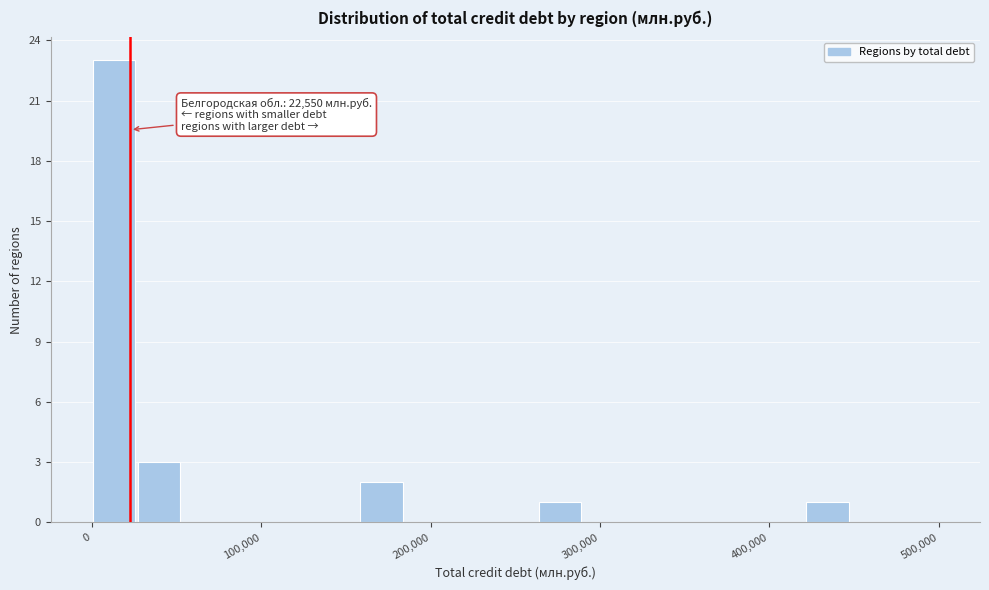

Read against the x-axis, roughly where is the centre of the tallest bar?

10000